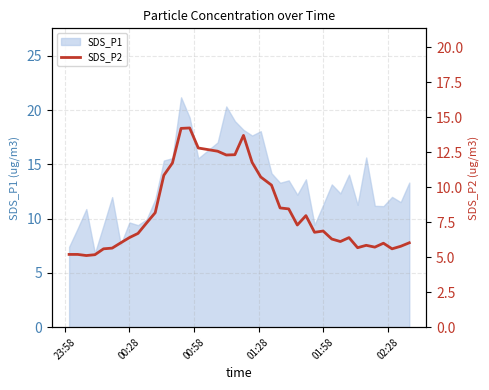

What is the highest value of the SDS_P1 series?

21.2